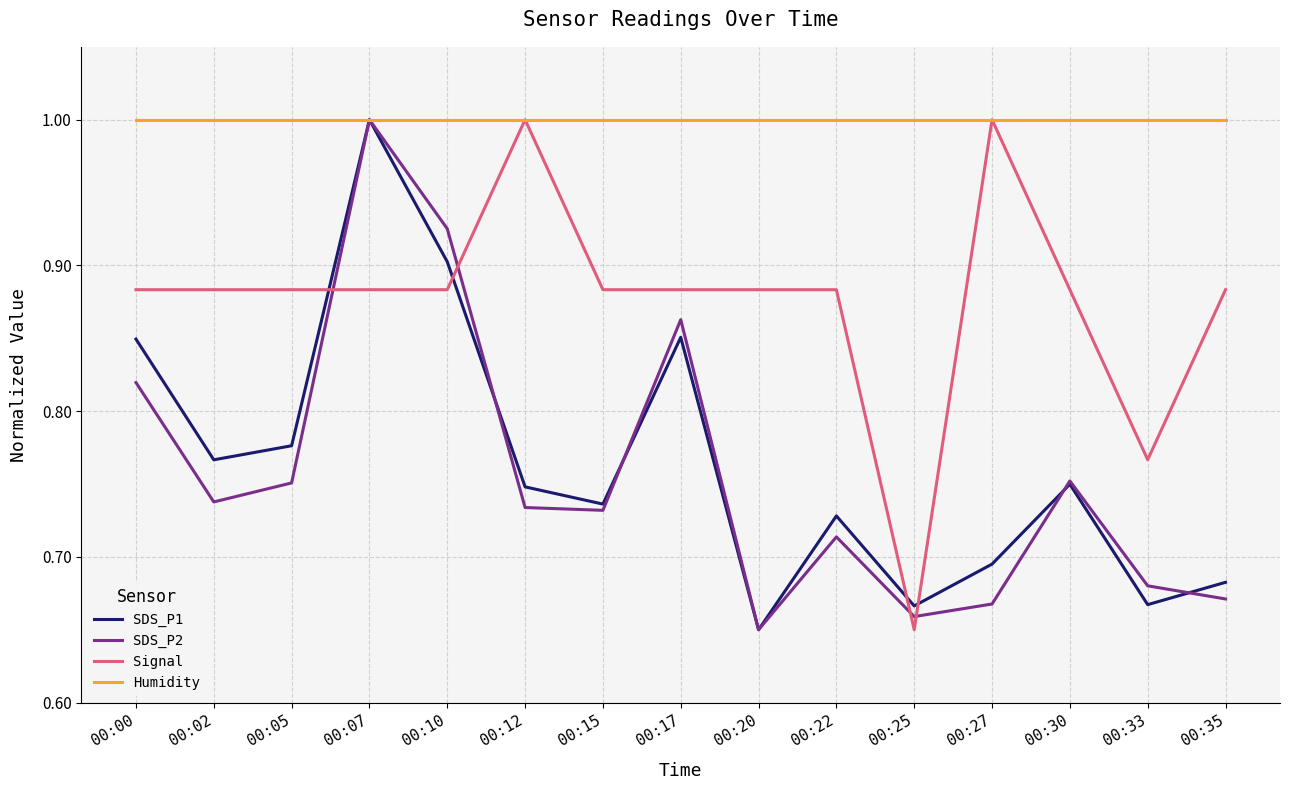

What is the greatest value displayed?

1.0